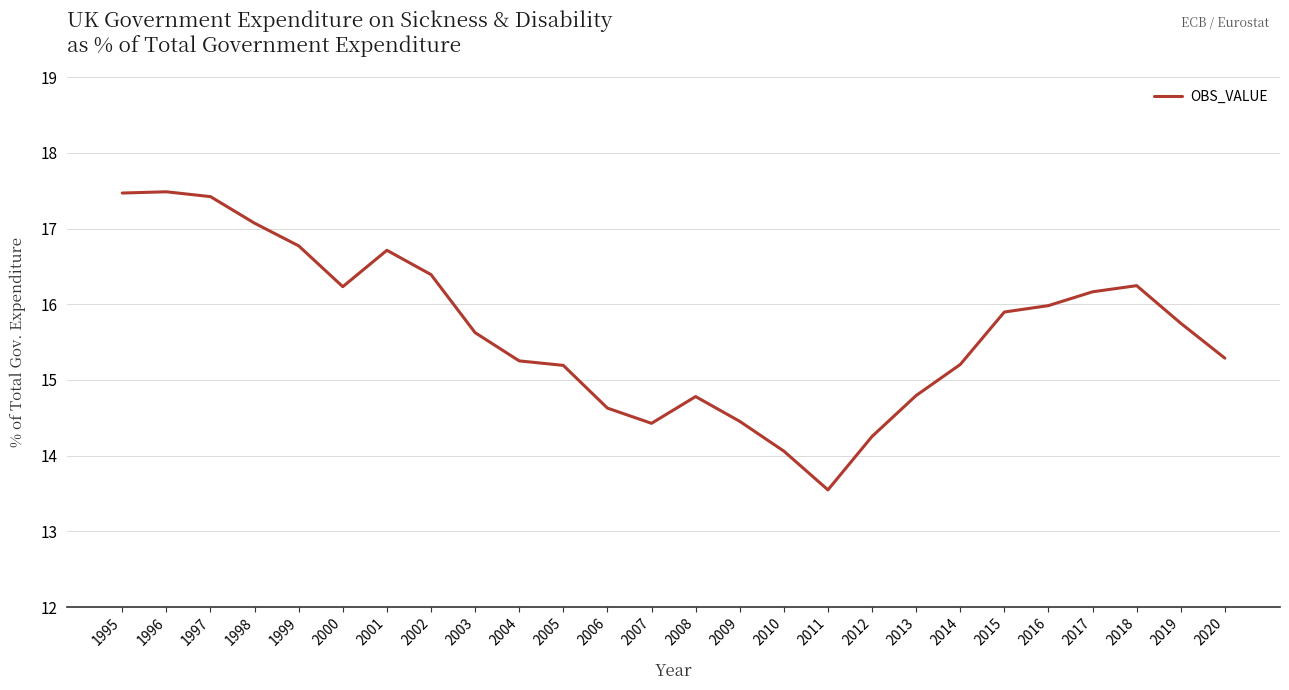

At which label does the data first exceed 15?

1995